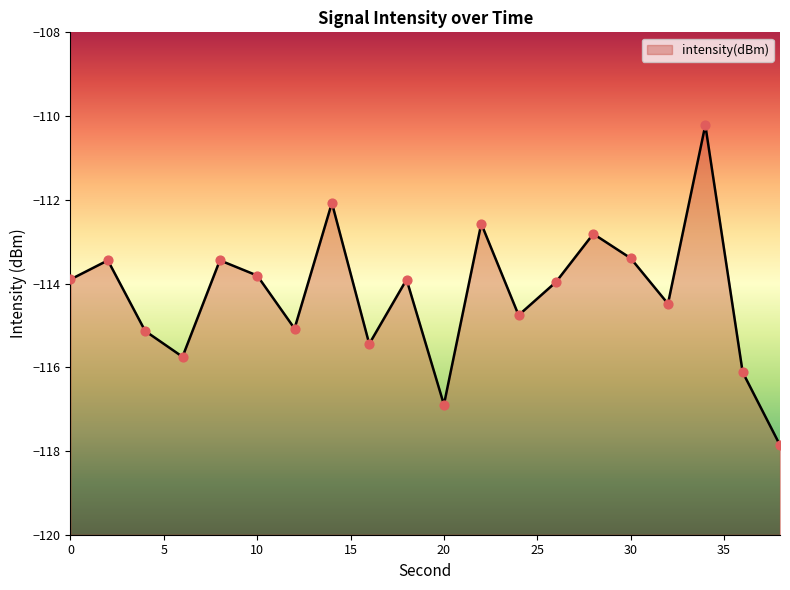

Which has a higher value, 8 or 0?

8